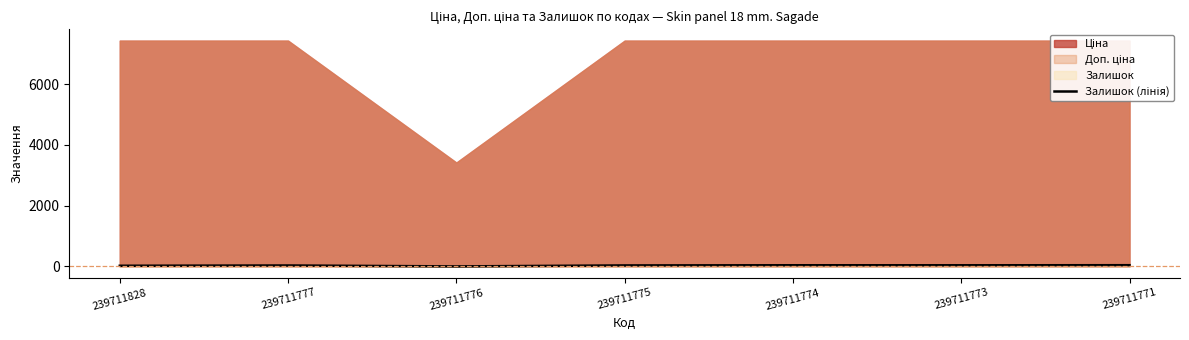

At which category does the data reach its first local valley?

239711776